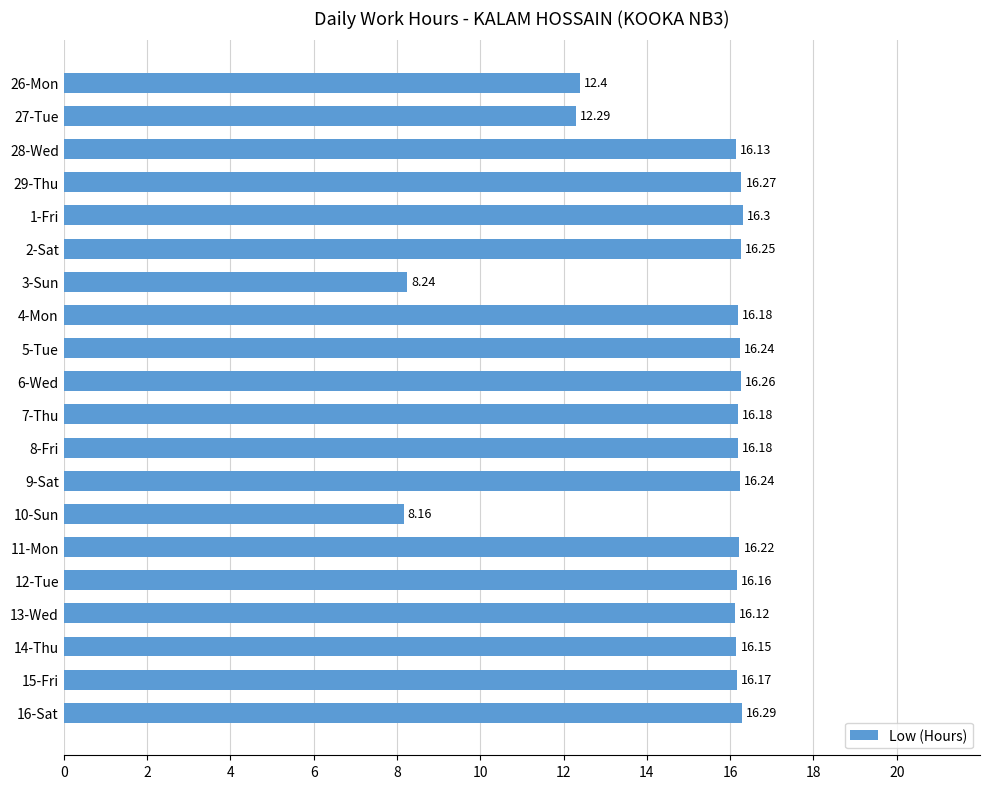

What is the ratio of the value at 3-Sun to the value at 29-Thu?

0.5